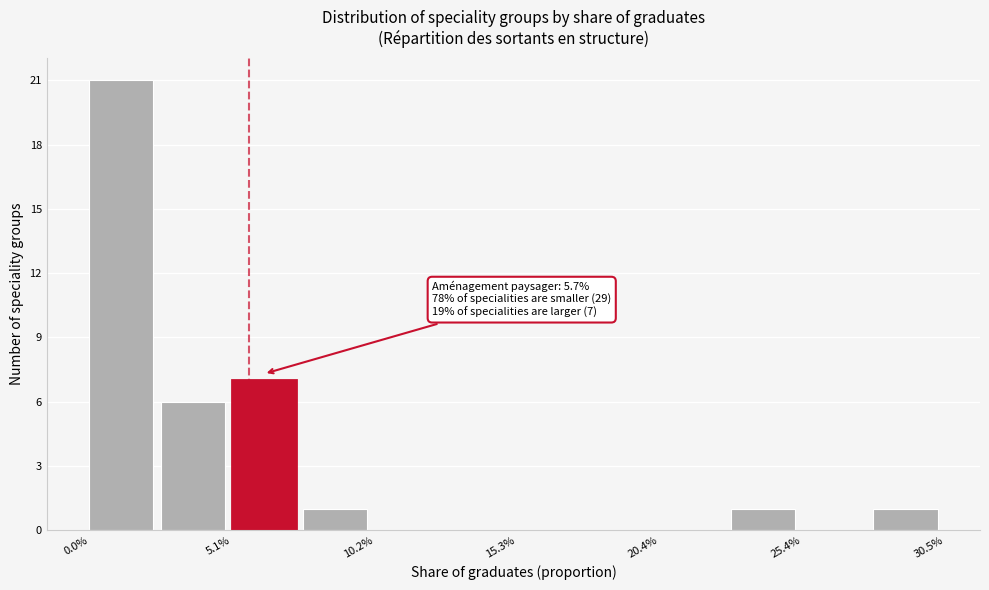

Read against the x-axis, roughly where is the centre of the tallest bar?

1